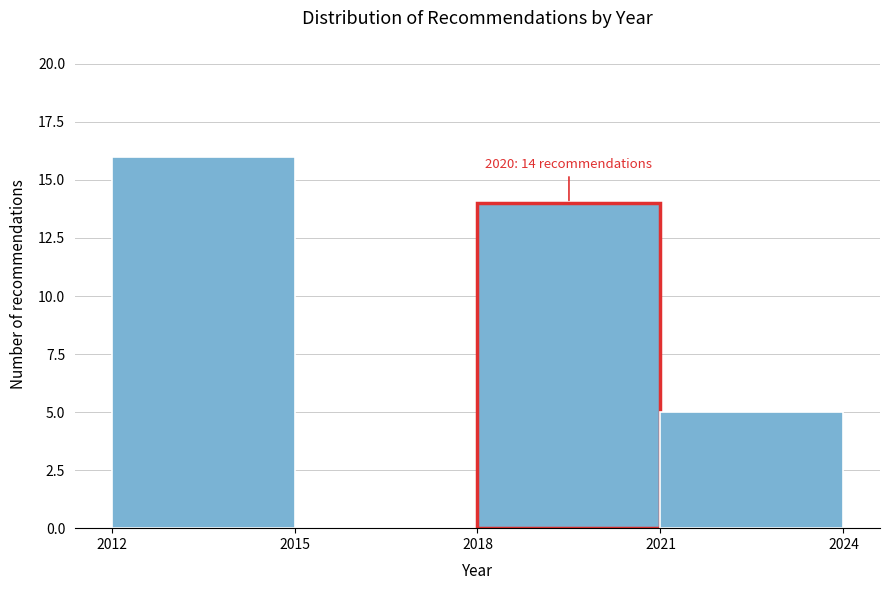

Which range on the x-axis has the tallest bar?

2012 to 2015